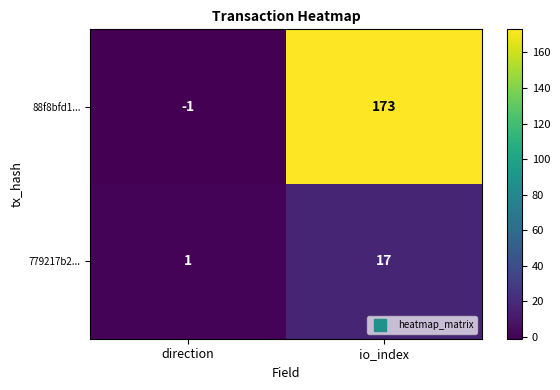

At which category is the sum across all series the highest?

io_index